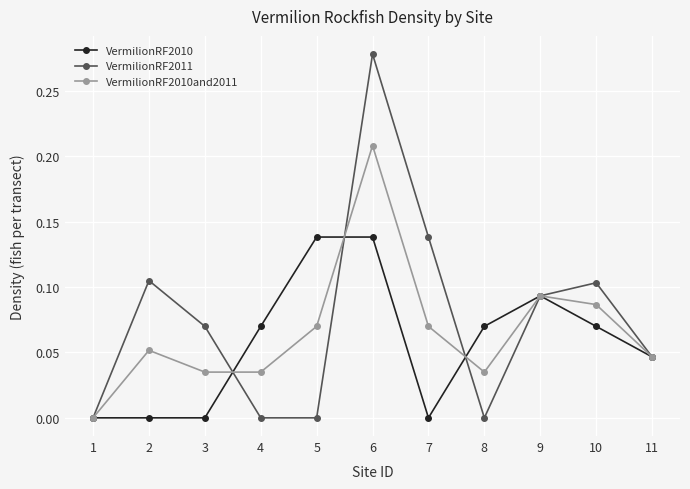

At which category does VermilionRF2011 reach its first local peak?

2